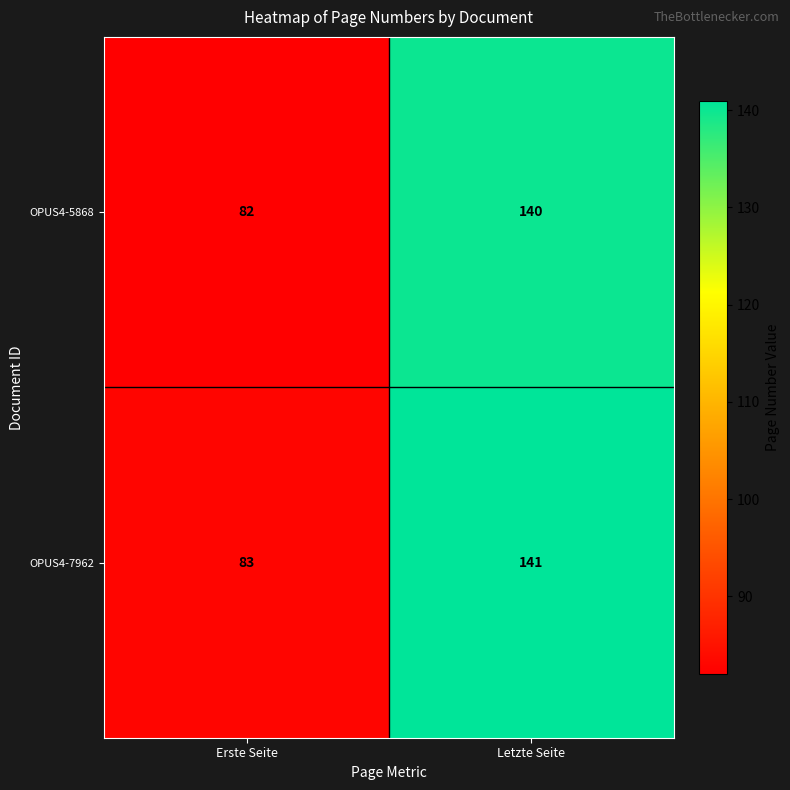

Rank the series at Erste Seite from highest to lowest value.

OPUS4-7962, OPUS4-5868